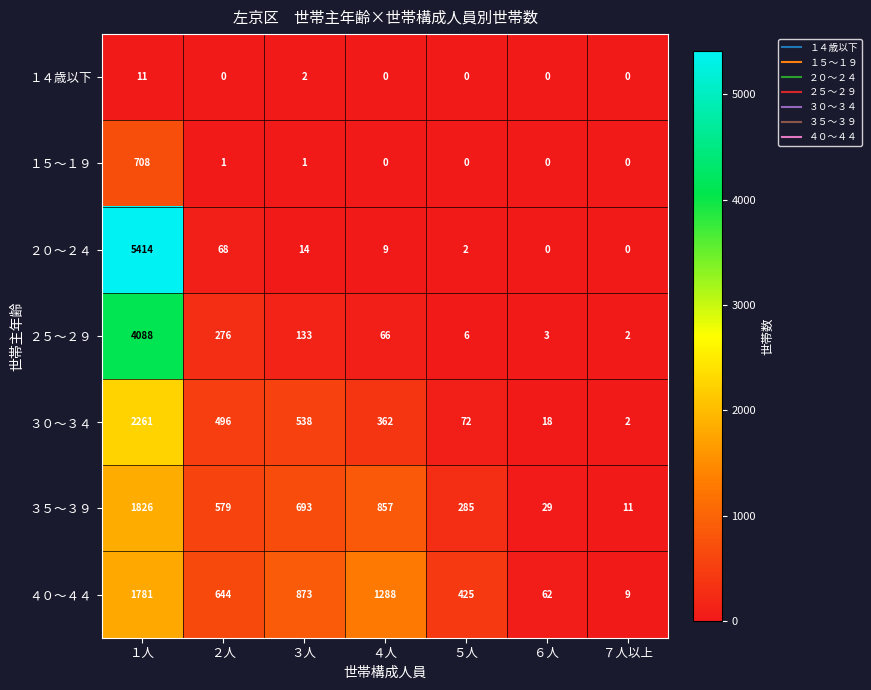

True or false: ３０～３４ has a value of 36 at ５人.

False